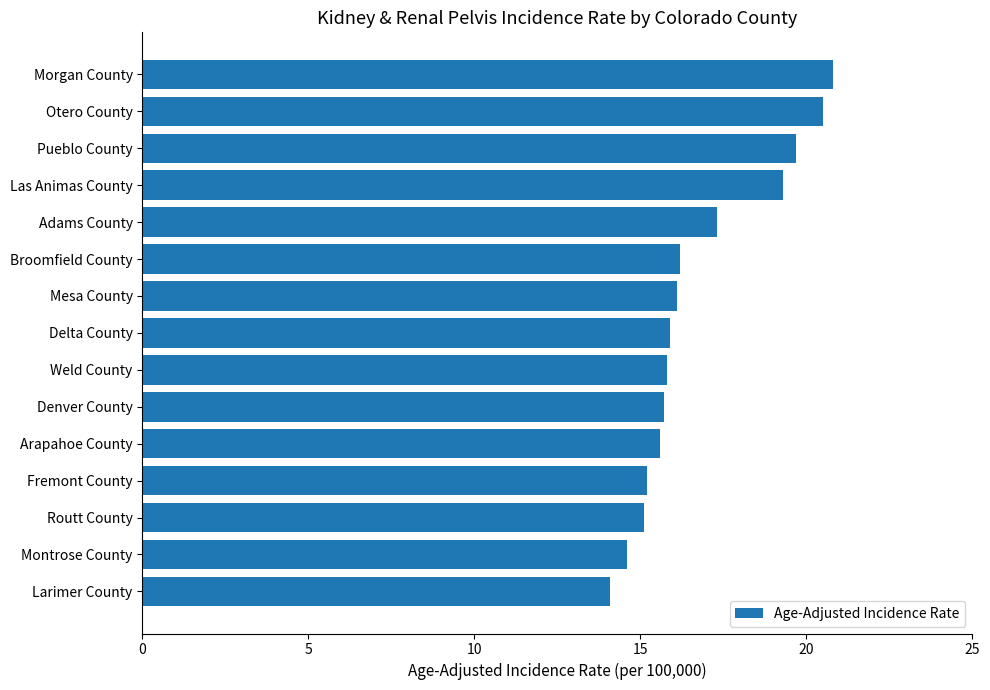

What is the sum of all values?

251.9